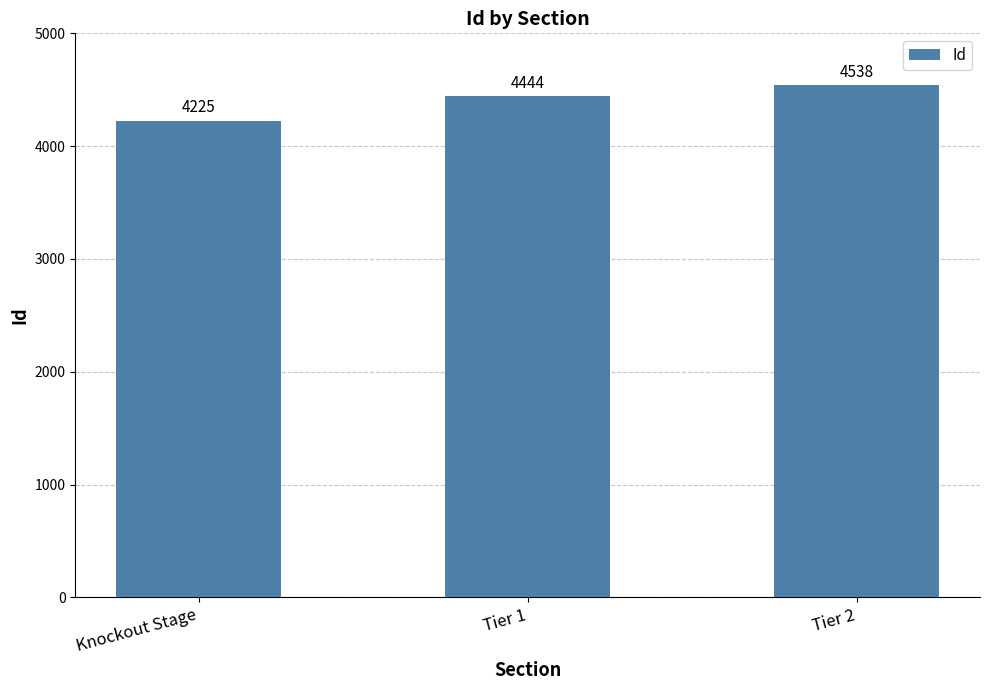

Reading left to right, transcribe all the data shown in this chart.

4225	4444	4538